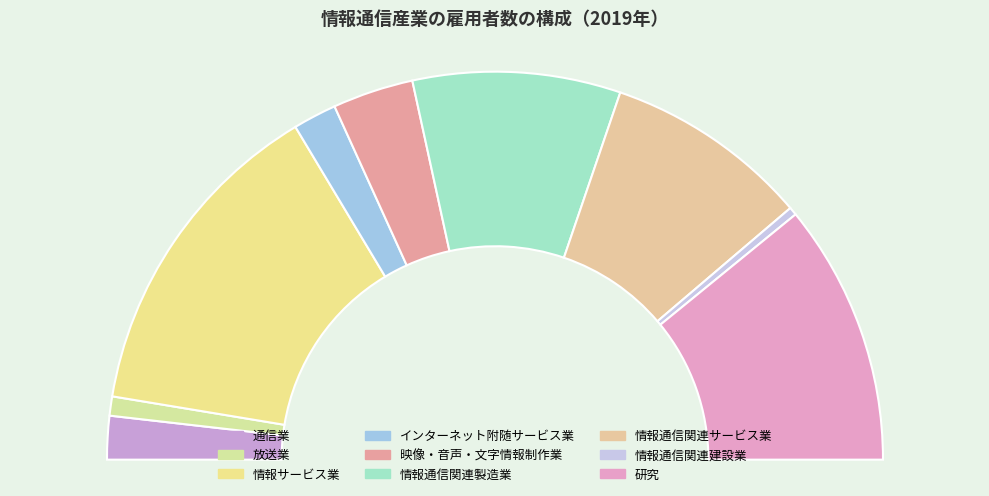

To the nearest percent, what percentage of the pie is 通信業?

4%